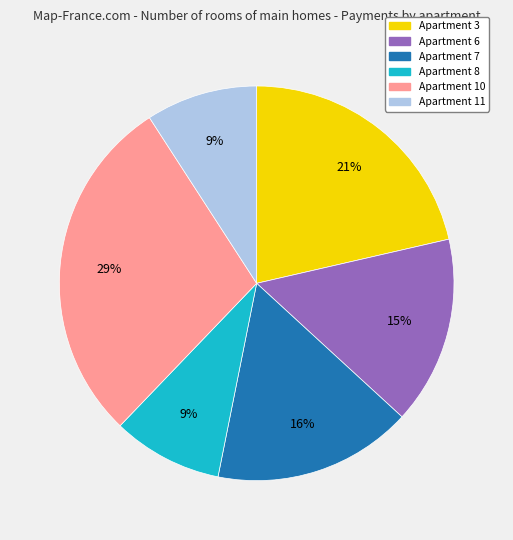

Does any single category account for the majority?

No